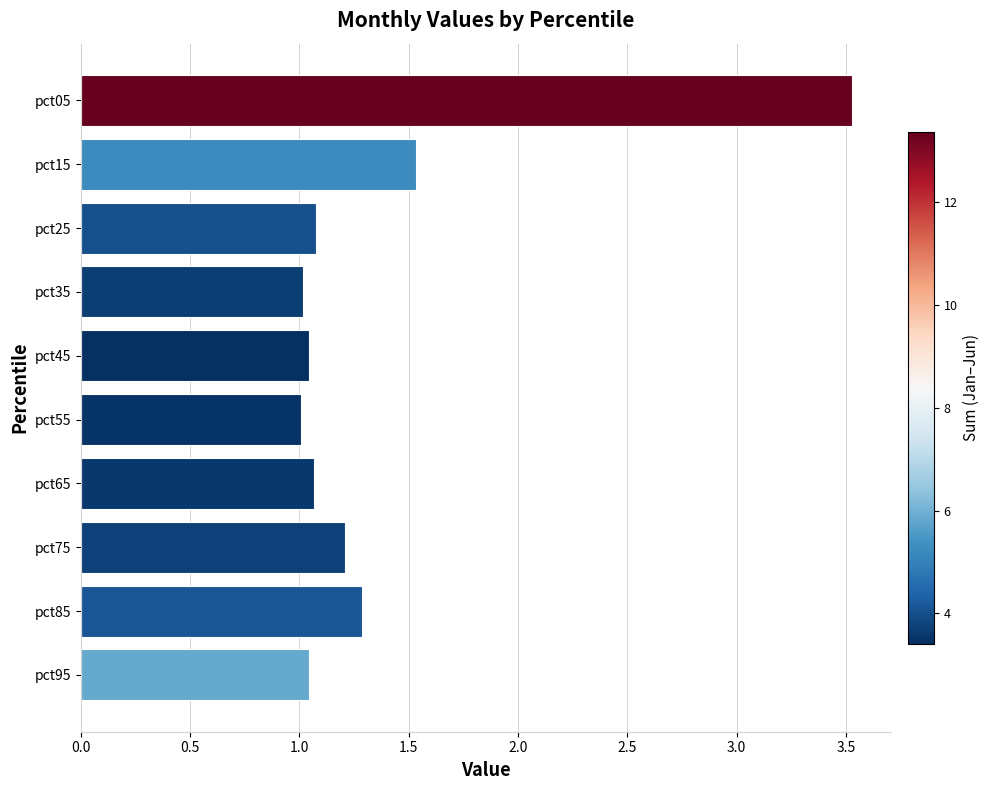

What is the maximum value shown in the chart?

3.5